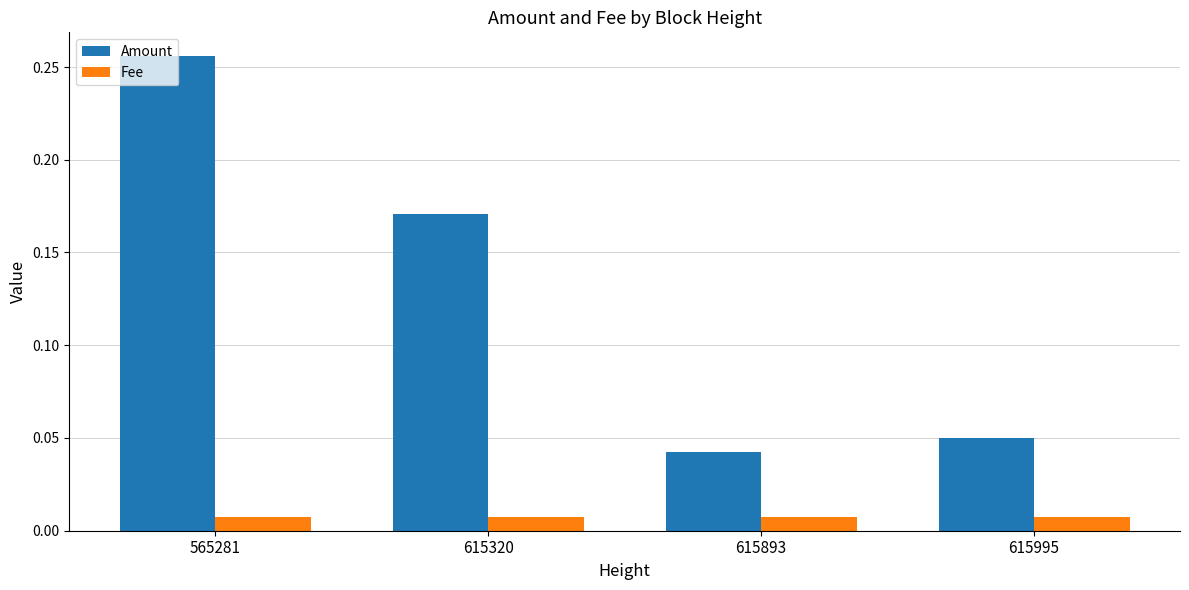

What are all the series names shown in the legend?

Amount, Fee